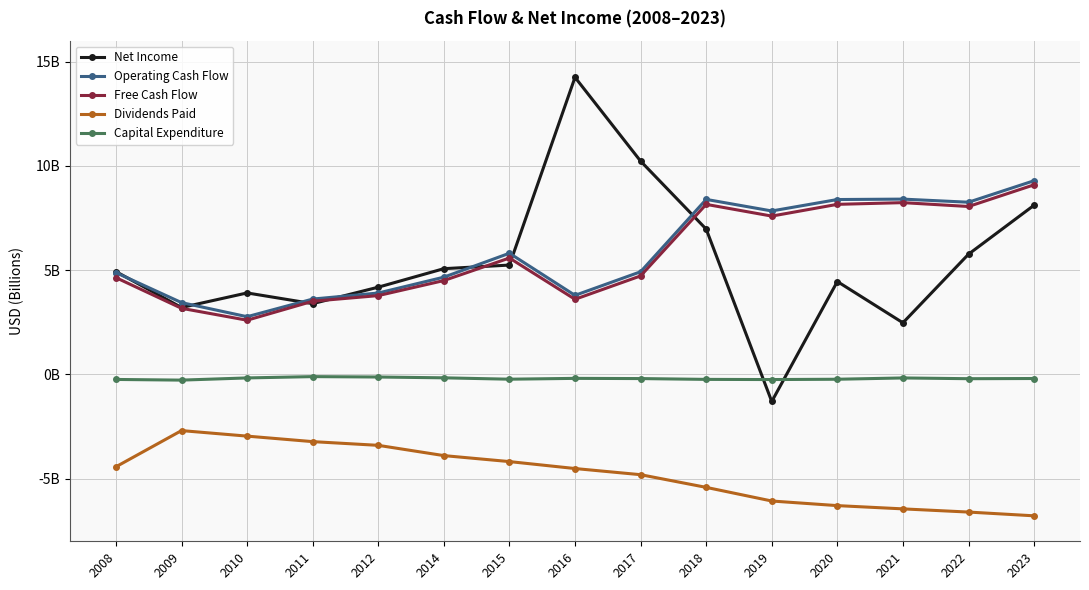

True or false: Capital Expenditure and Dividends Paid intersect in this chart.

False